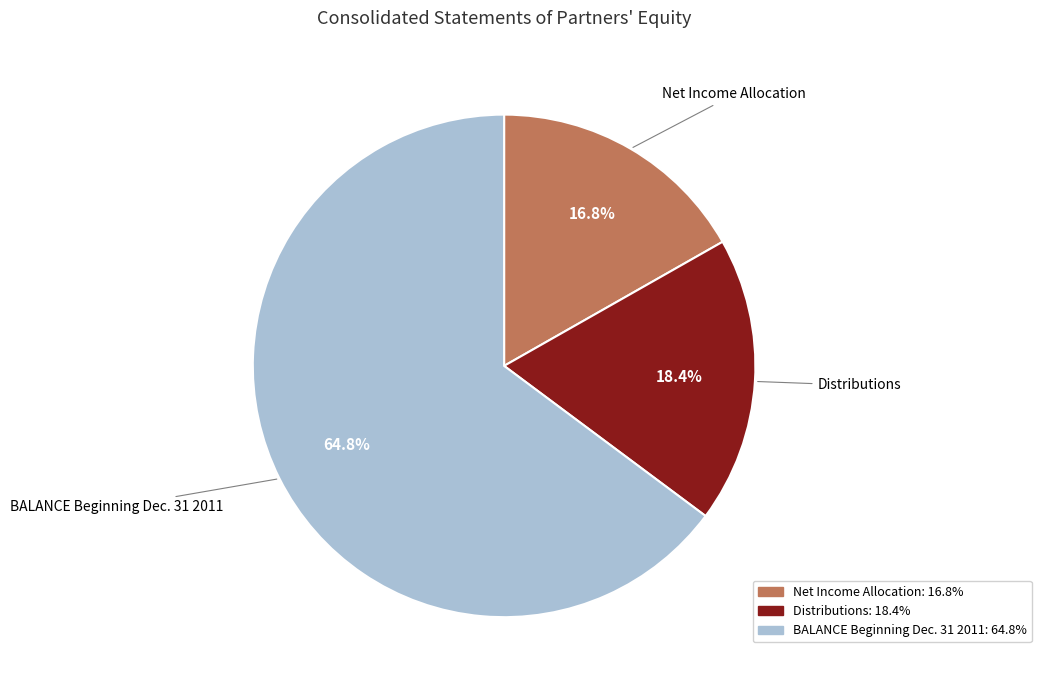

Between BALANCE Beginning Dec. 31 2011 and Distributions, which is larger?

BALANCE Beginning Dec. 31 2011